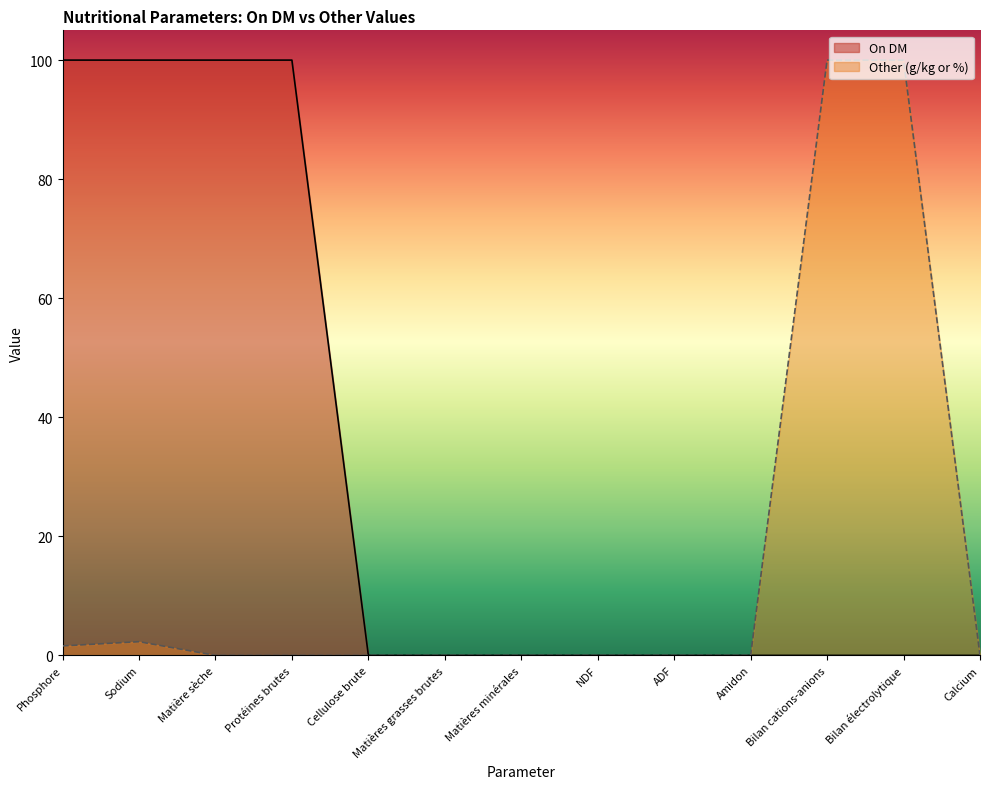

True or false: On DM and Other (g/kg or %) cross at least once.

False